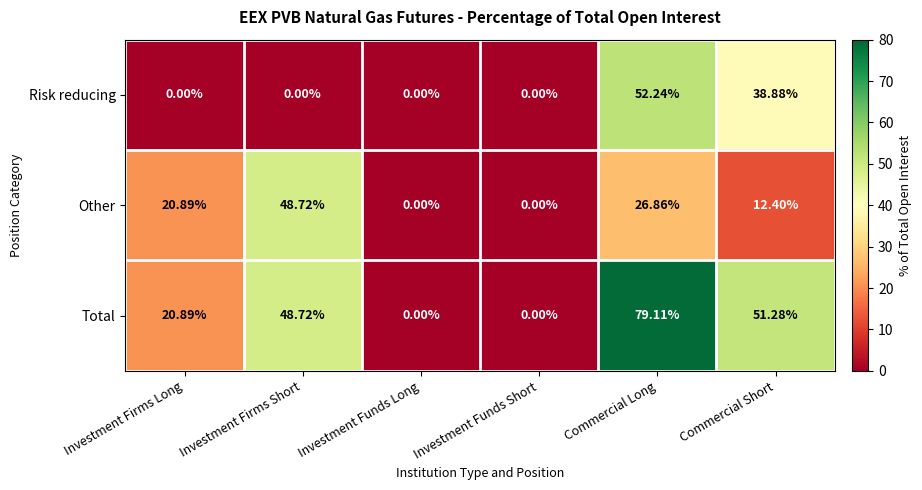

List the series in order of their overall mean, highest first.

Total, Other, Risk reducing